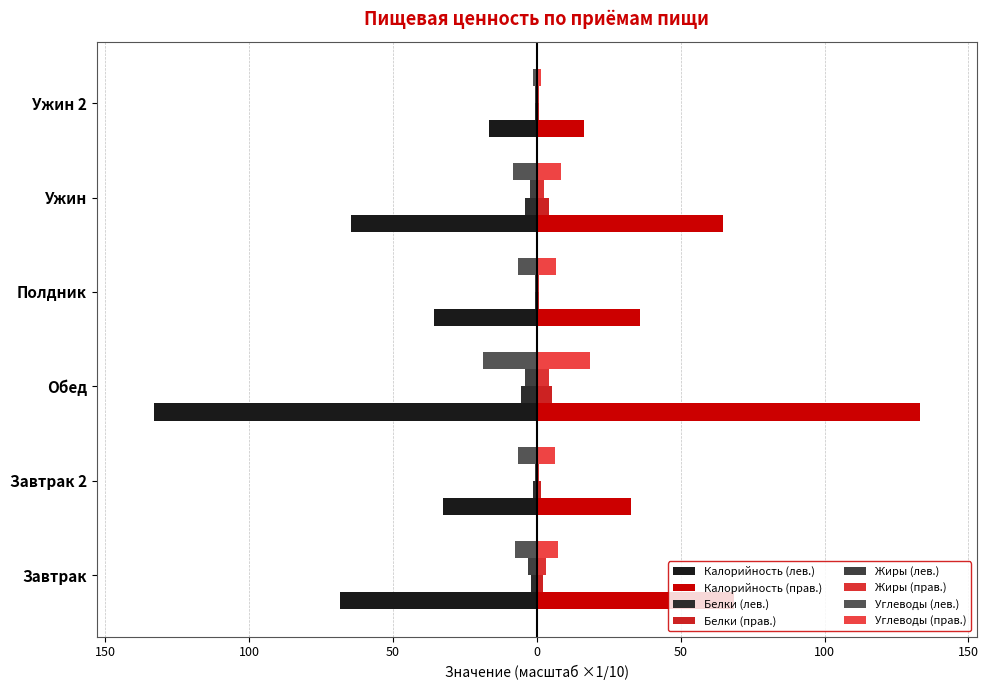

What are all the series names shown in the legend?

Калорийность (лев.), Калорийность (прав.), Белки (лев.), Белки (прав.), Жиры (лев.), Жиры (прав.), Углеводы (лев.), Углеводы (прав.)